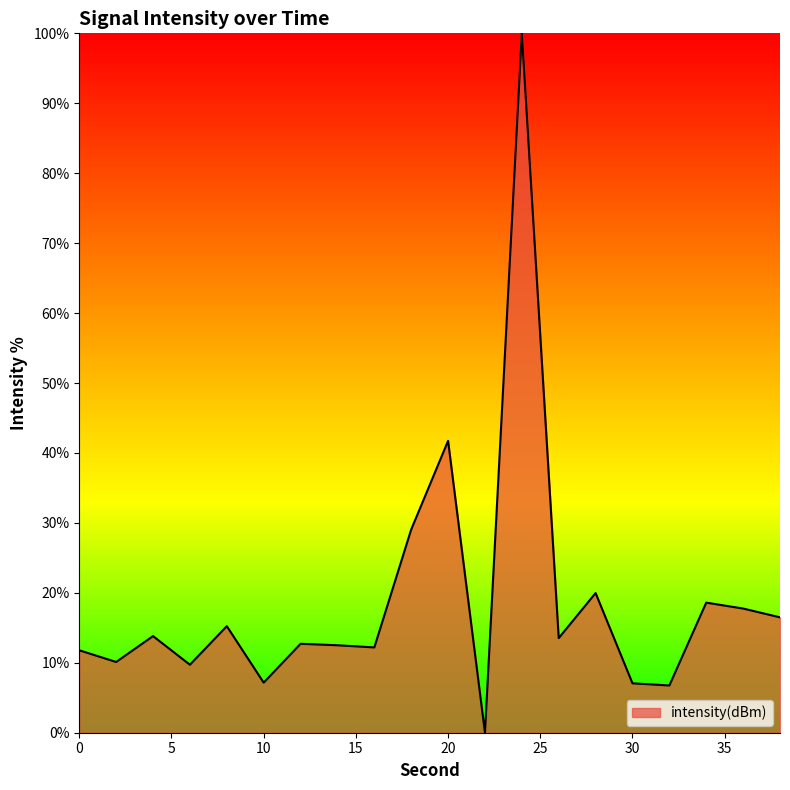

What is the greatest value displayed?

100.0